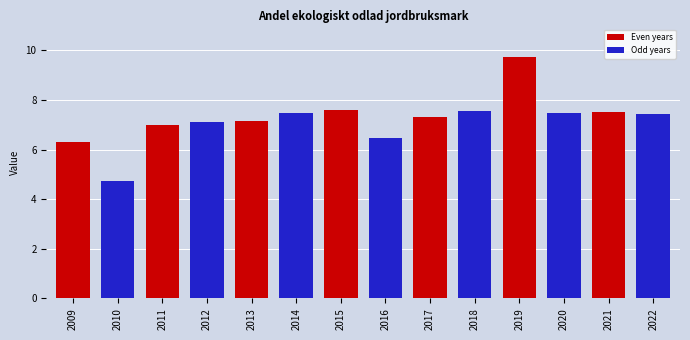

What value does the data have at 2021?

7.5